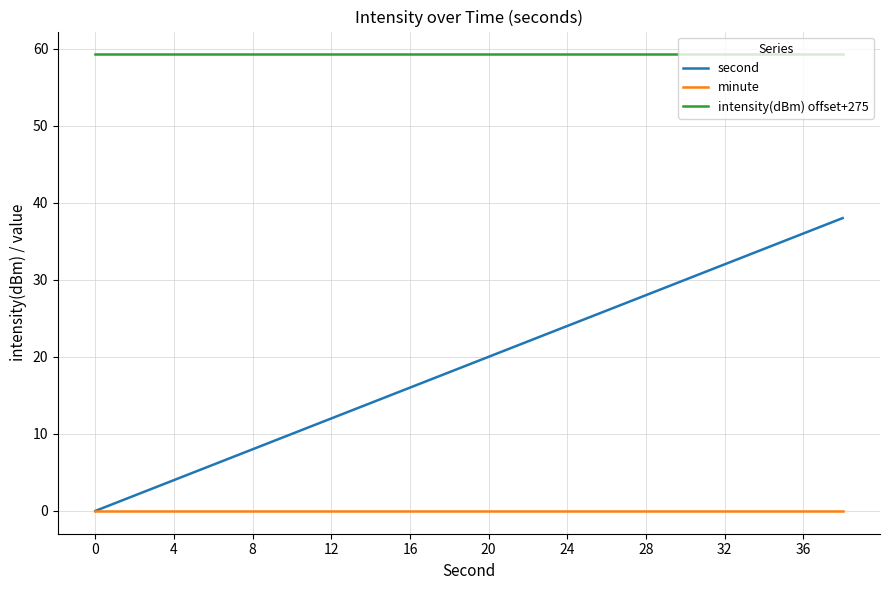

Which series has the largest total across all categories?

intensity(dBm) offset+275